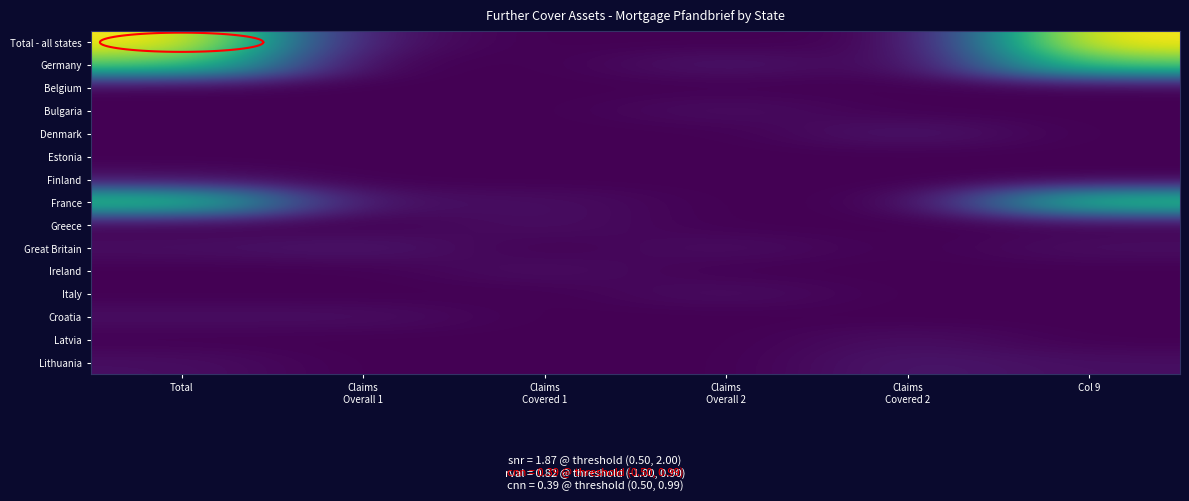

What is the total value across all series at Claims
Overall 1?

3.2